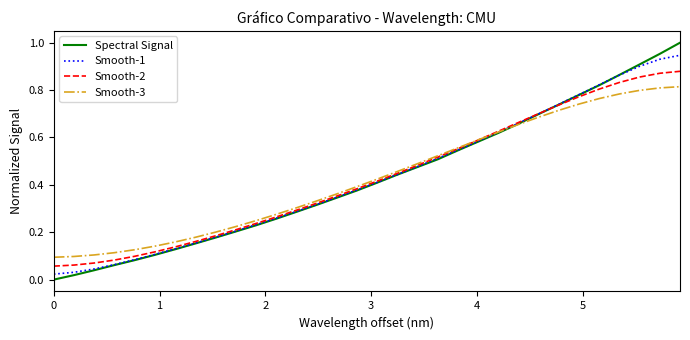

How many positive values does the Spectral Signal series have?

31